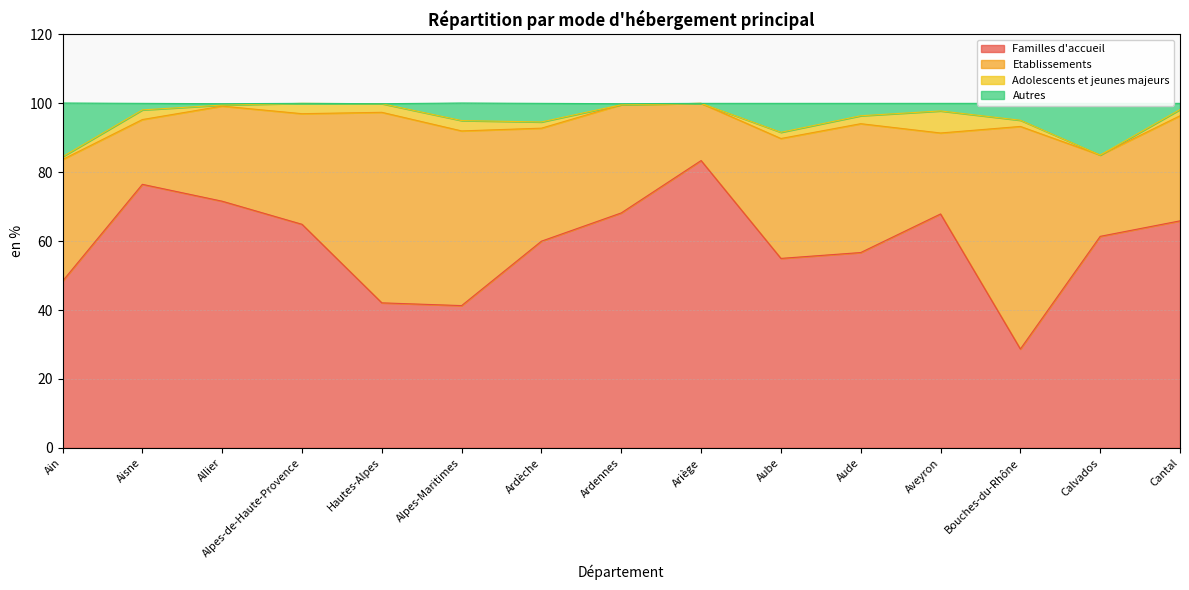

What is the greatest value displayed?

100.0